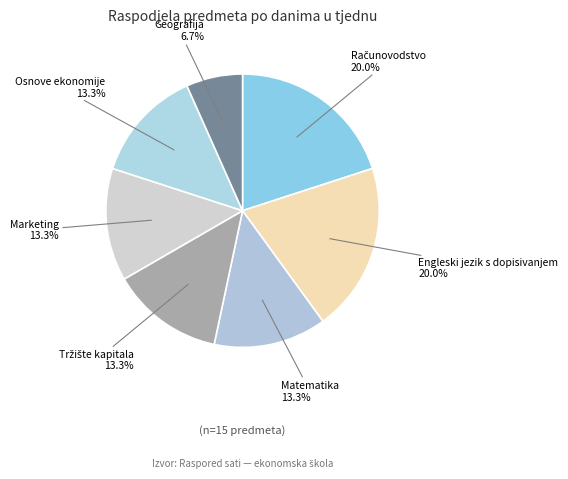

Do Geografija and Osnove ekonomije together represent more than half of the pie?

No